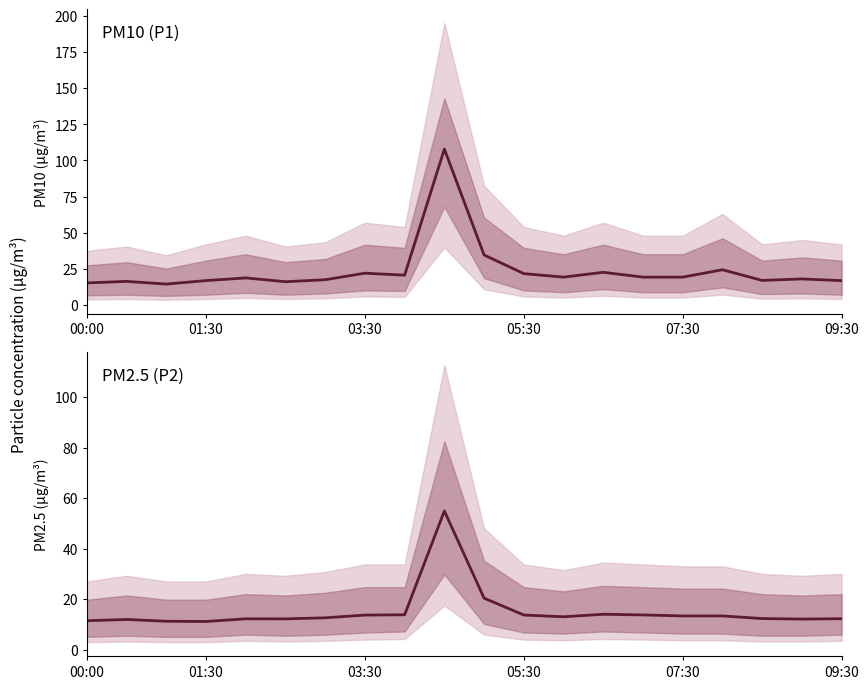

True or false: P1 has a value of 34.7 at 10.

True